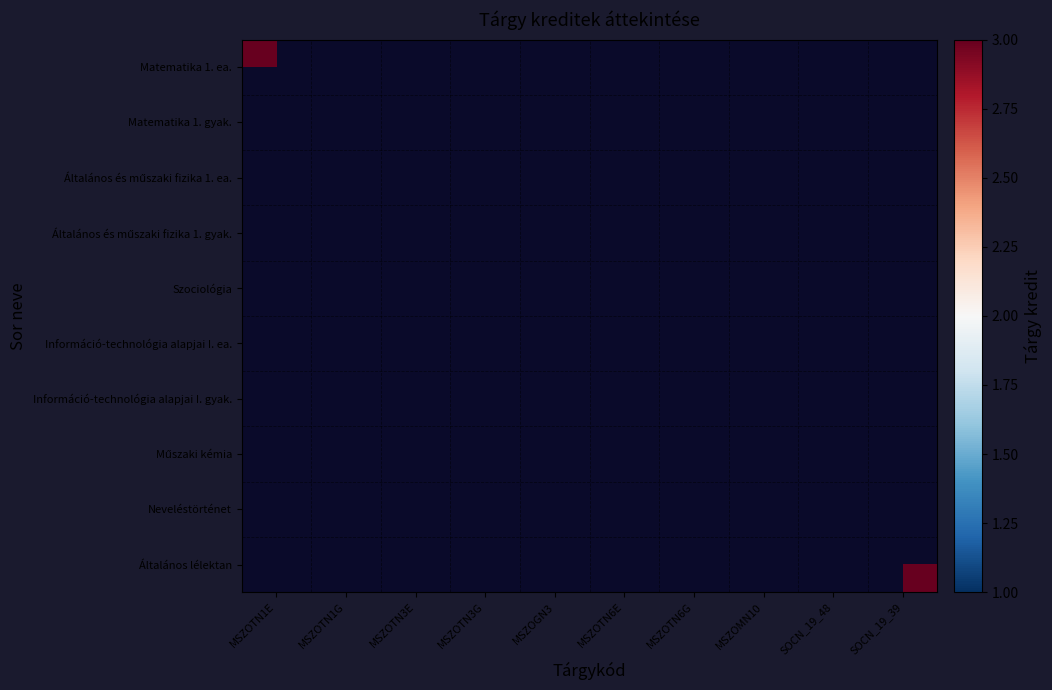

At which category does the chart reach its minimum across all series?

MSZOTN1G